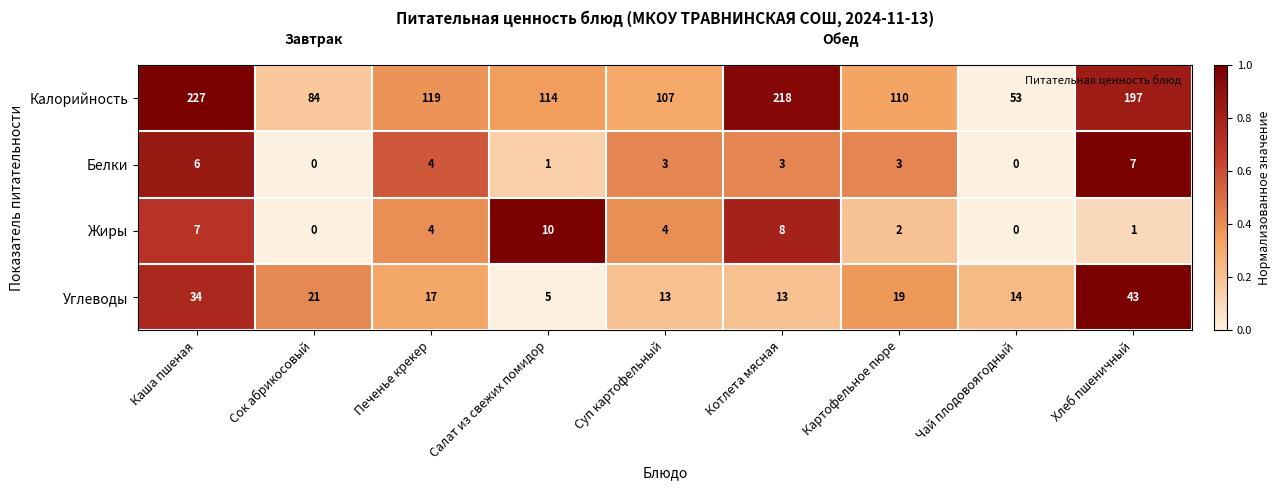

Which series has the largest range (max minus min)?

Калорийность